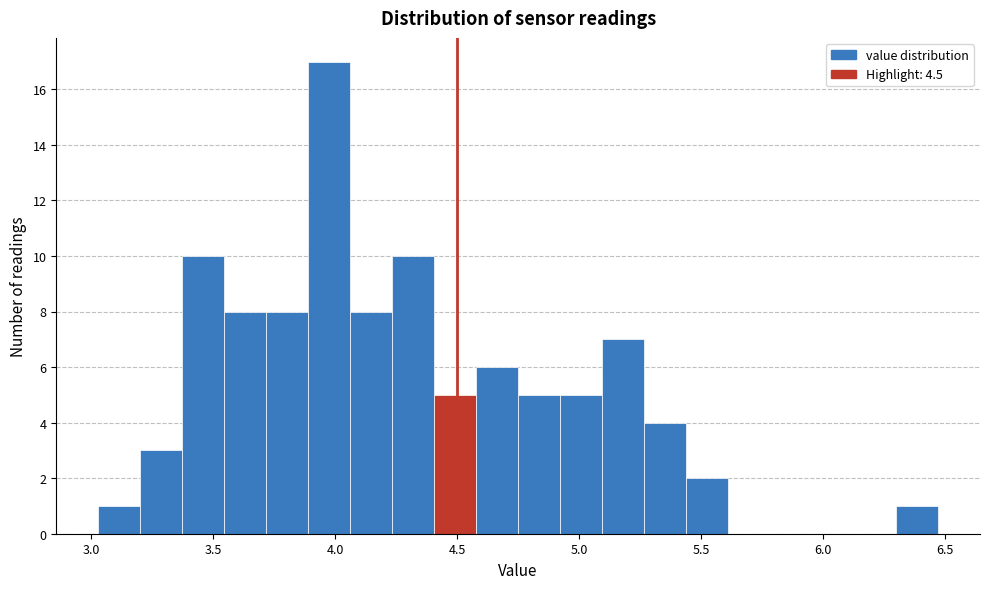

Around what value on the x-axis is the tallest bar? Give the approximate position of its centre, as read against the axis.

4.00